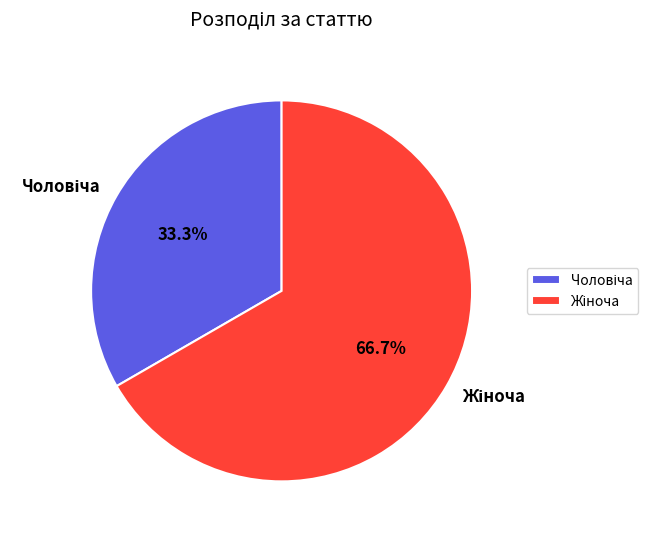

Is there a majority slice in this chart?

Yes